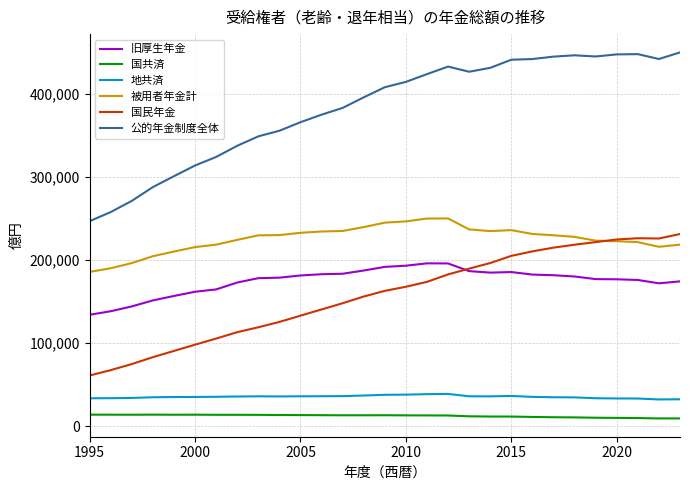

True or false: 被用者年金計 and 旧厚生年金 intersect in this chart.

False